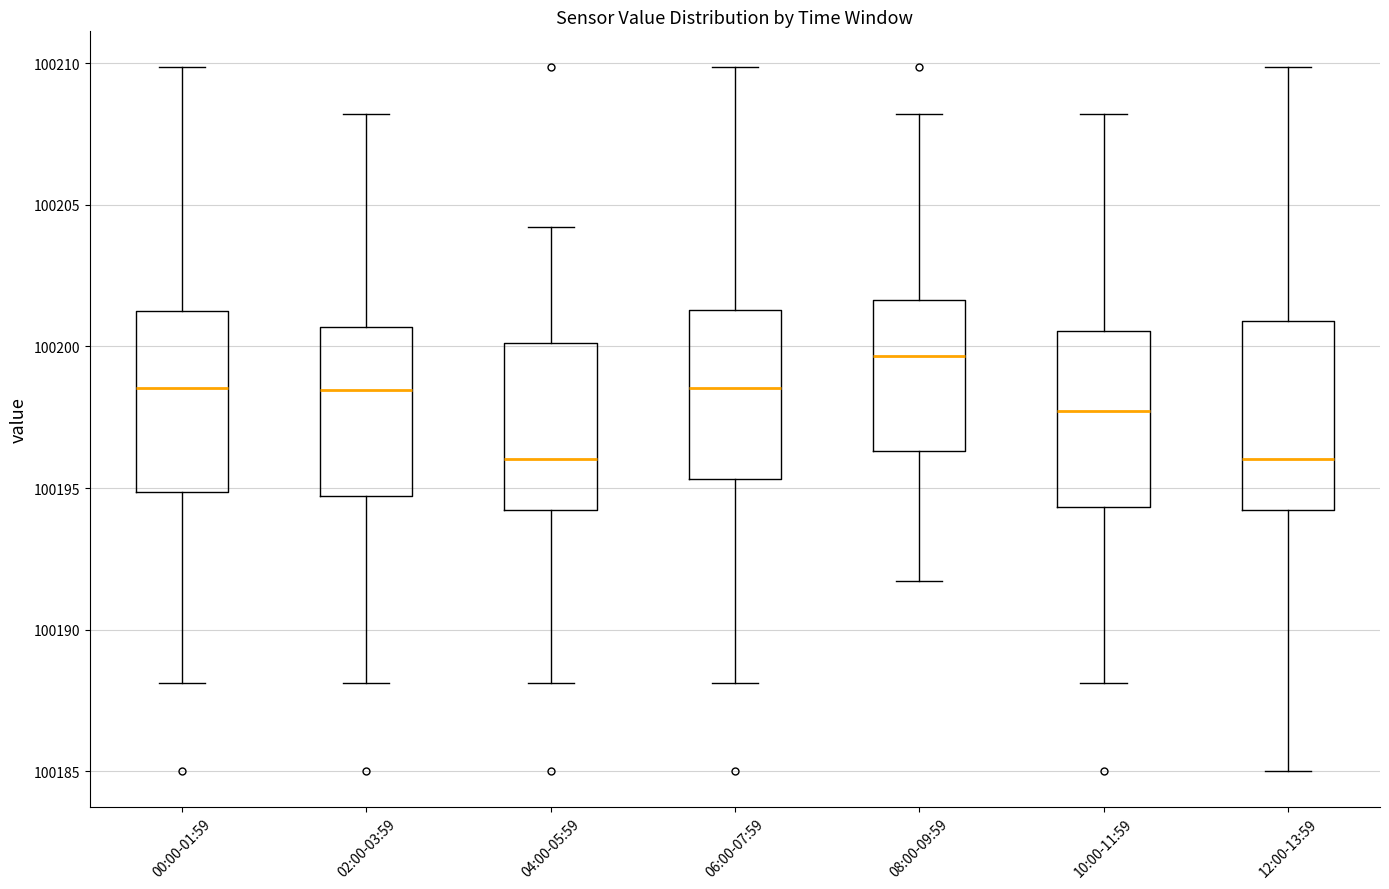

Where is the upper edge of the box for 10:00-11:59 on the y-axis? The values are not printed on the chart, so give them approximately, as read against the axis.

100200.5